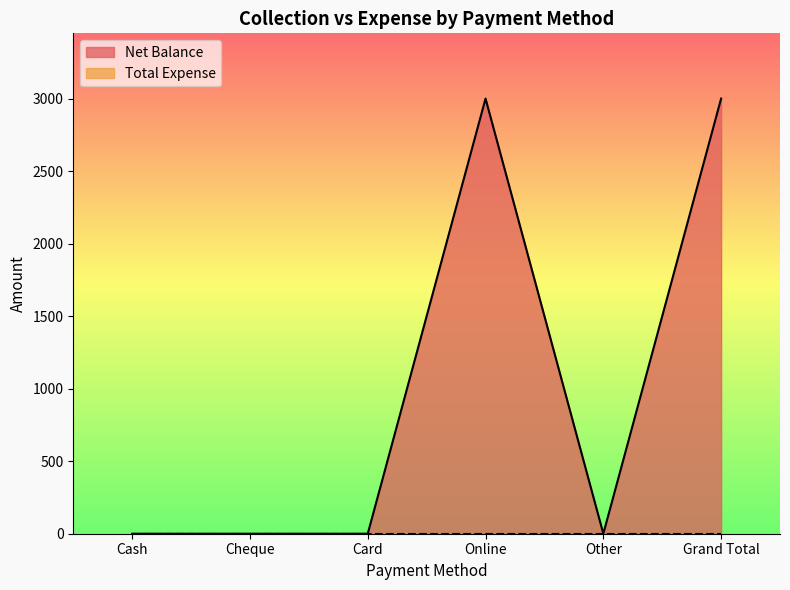

The value at Other is 0. True or false?

True